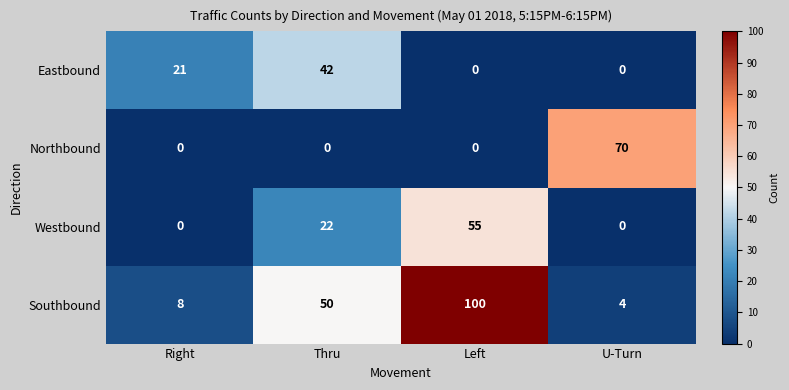

The value of Westbound at Thru is 10. True or false?

False